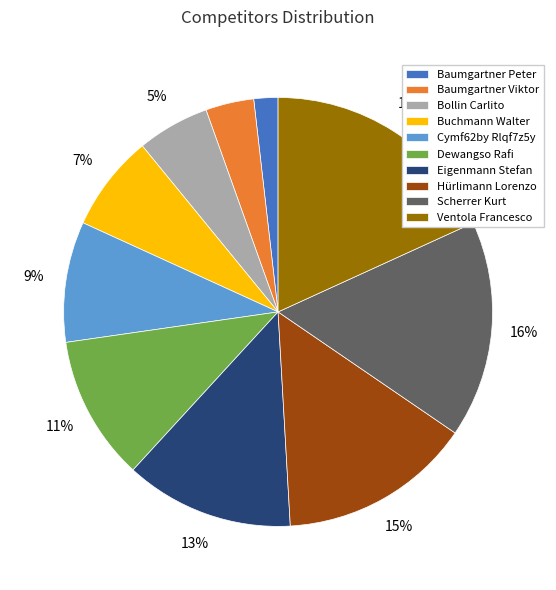

Combined, do Bollin Carlito and Scherrer Kurt account for over 50%?

No